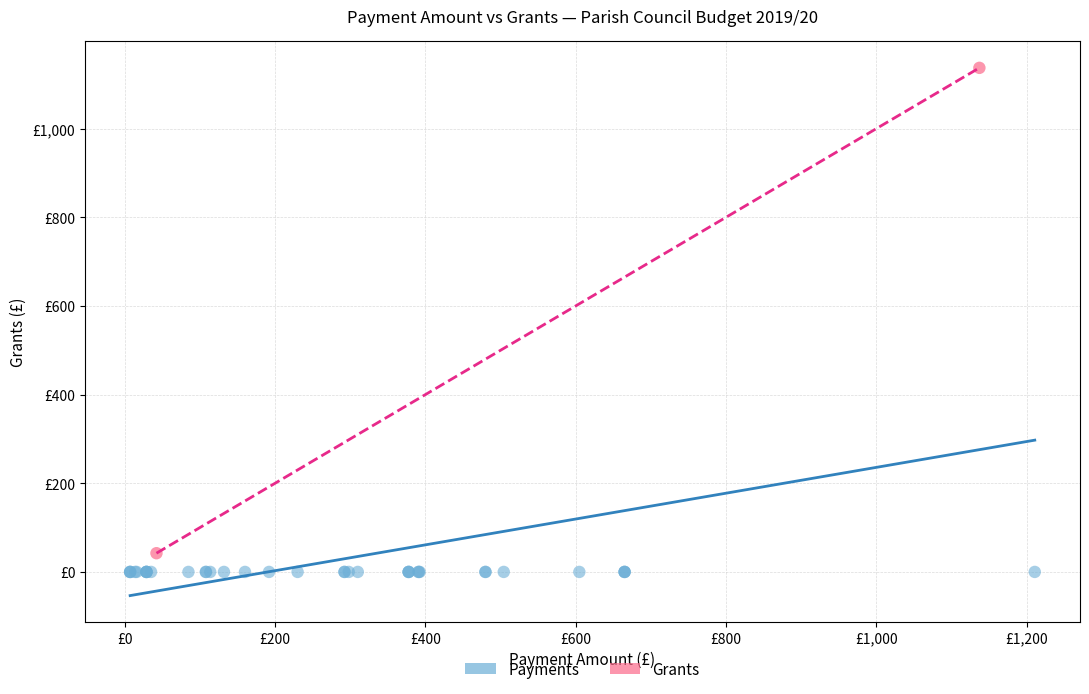

Which series contains the highest Y value?

Grants